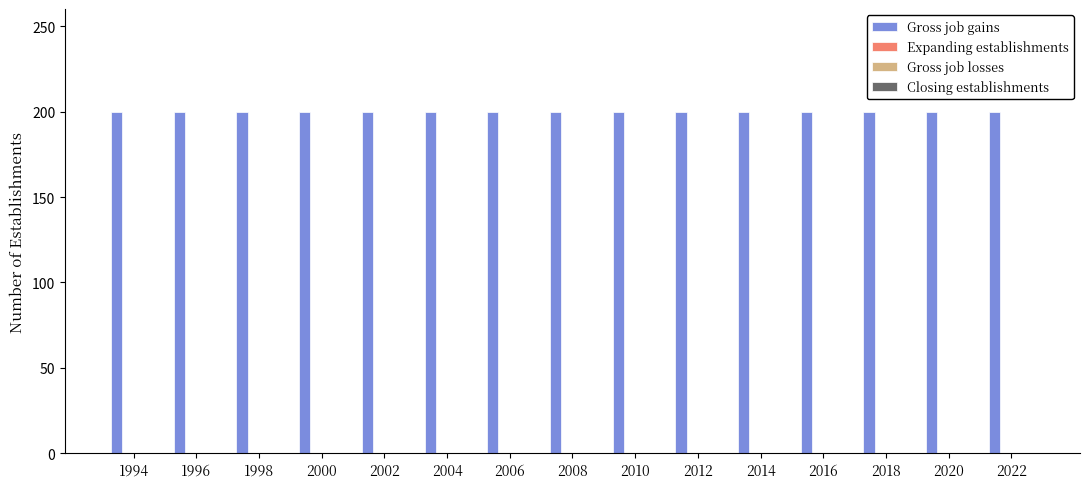

Which has a higher value, 2004 or 2022?

2004